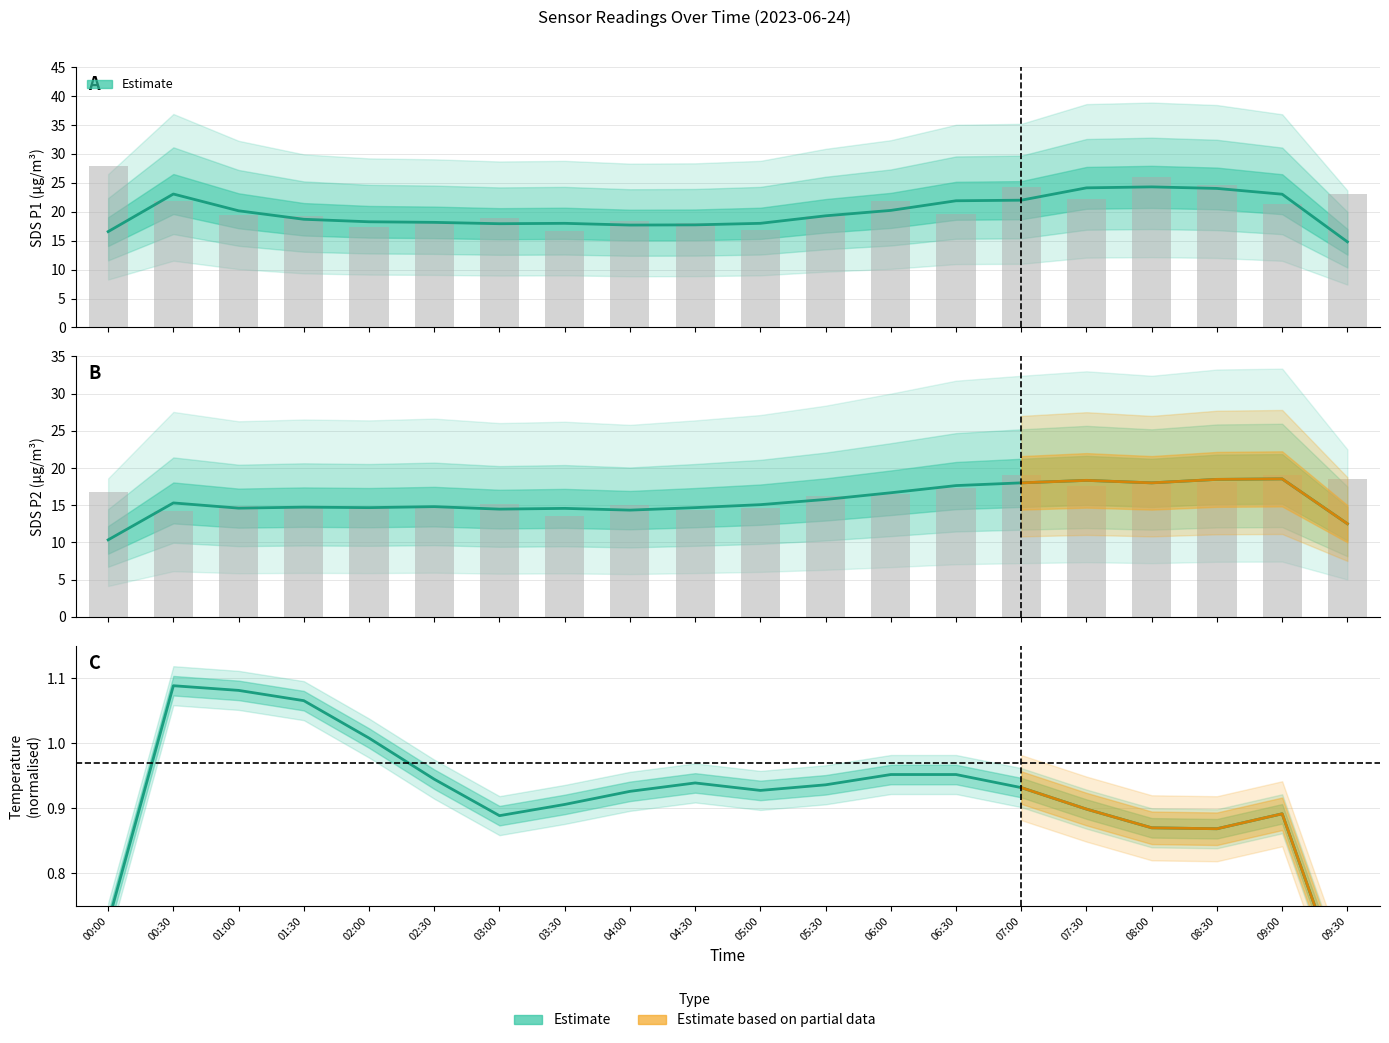

At which category is the sum across all series the highest?

08:30